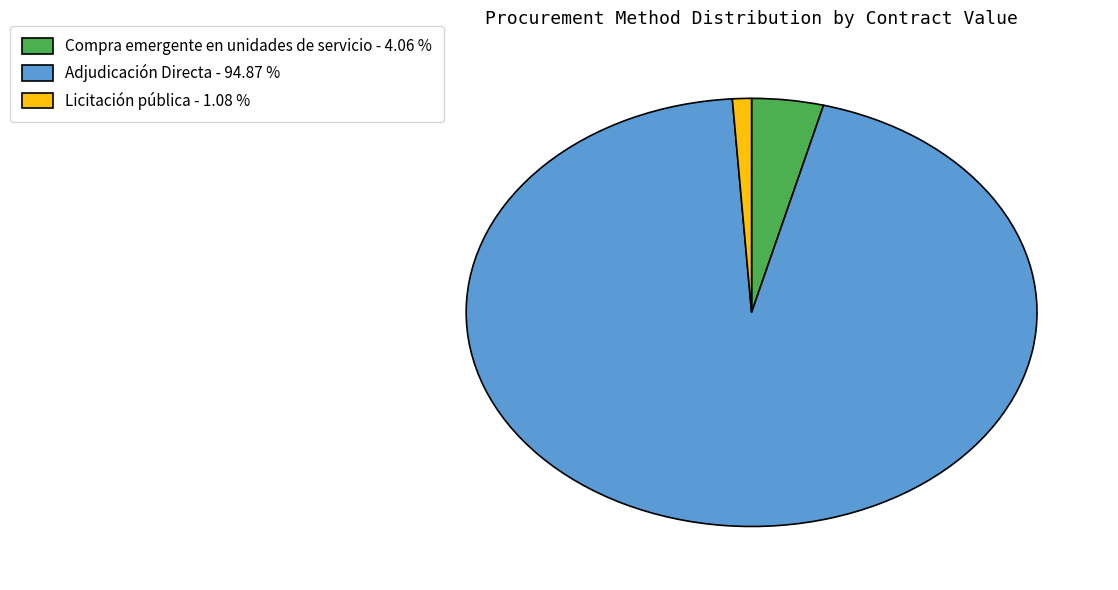

Which has a higher value, Adjudicación Directa or Licitación pública?

Adjudicación Directa